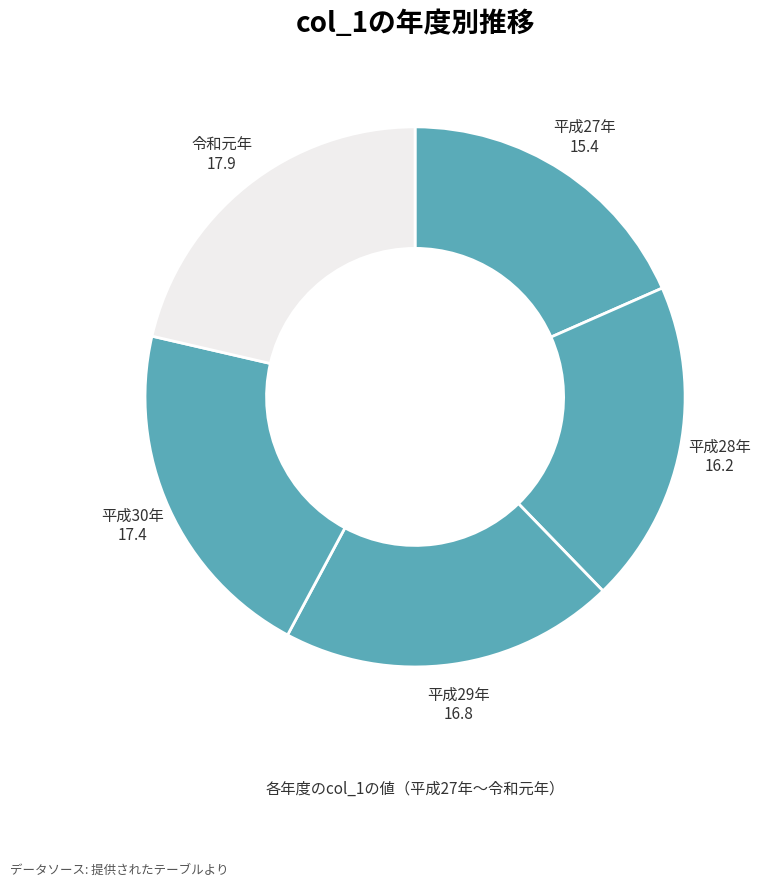

The 平成29年 slice represents 20% of the pie. True or false?

True